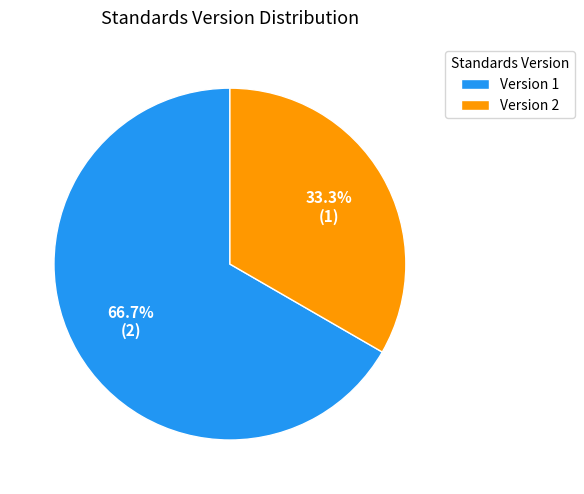

Rank the categories by value from highest to lowest.

Version 1, Version 2